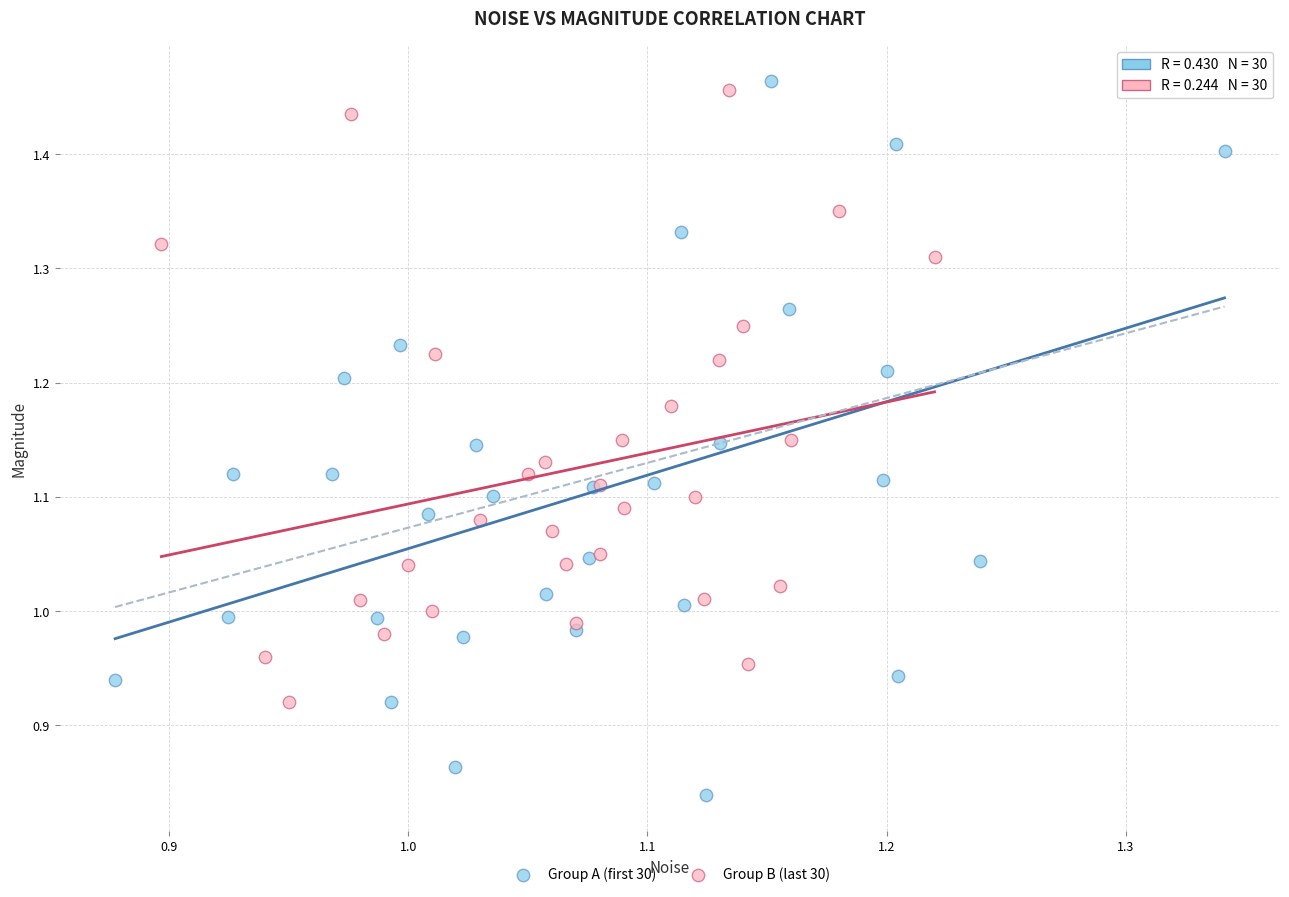

What are all the series names shown in the legend?

Group A (first 30), Group B (last 30)